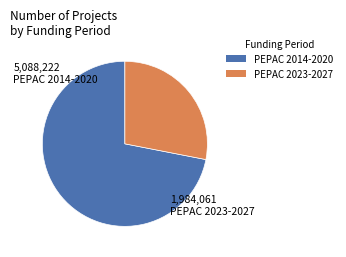

Is there any slice that represents more than half of the pie?

Yes